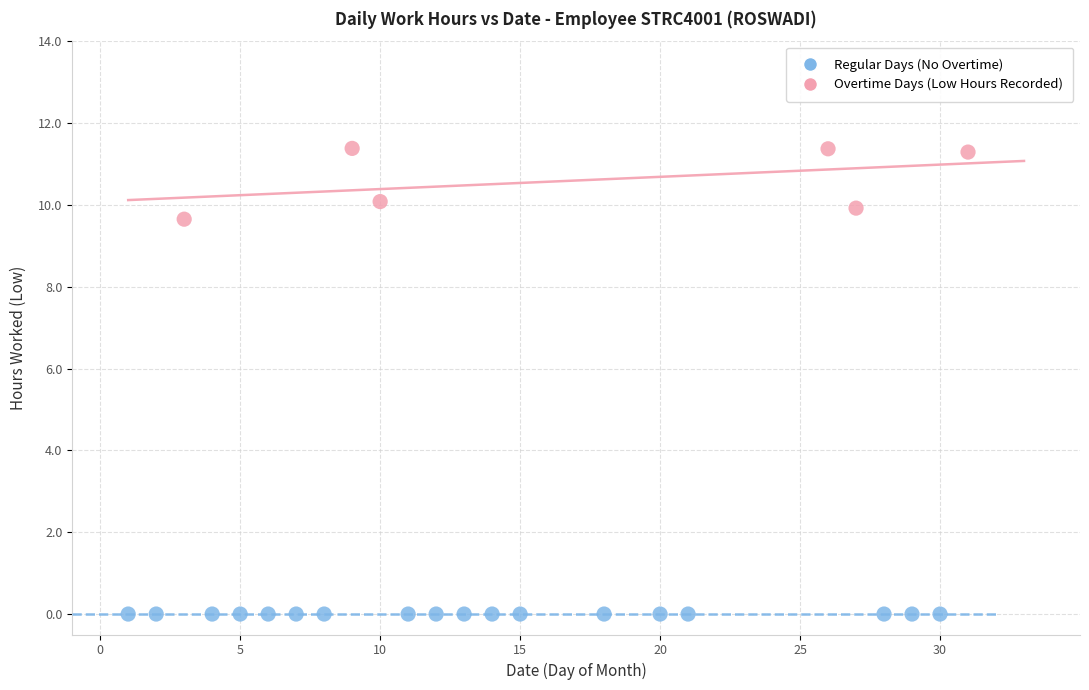

Which series contains the highest Y value?

Overtime Days (Low Hours Recorded)